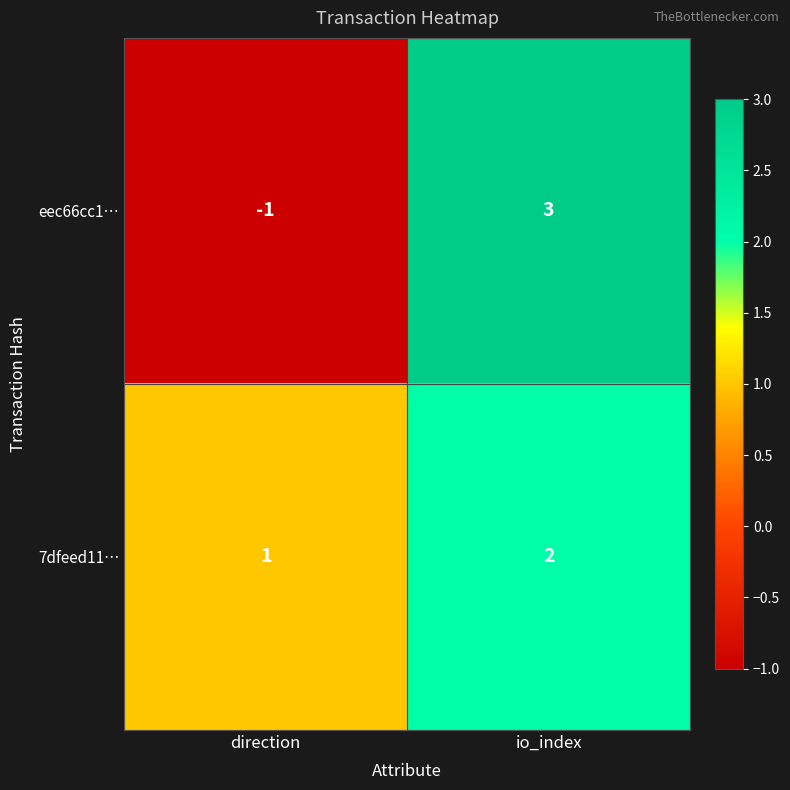

Which series has the largest total across all categories?

7dfeed11…